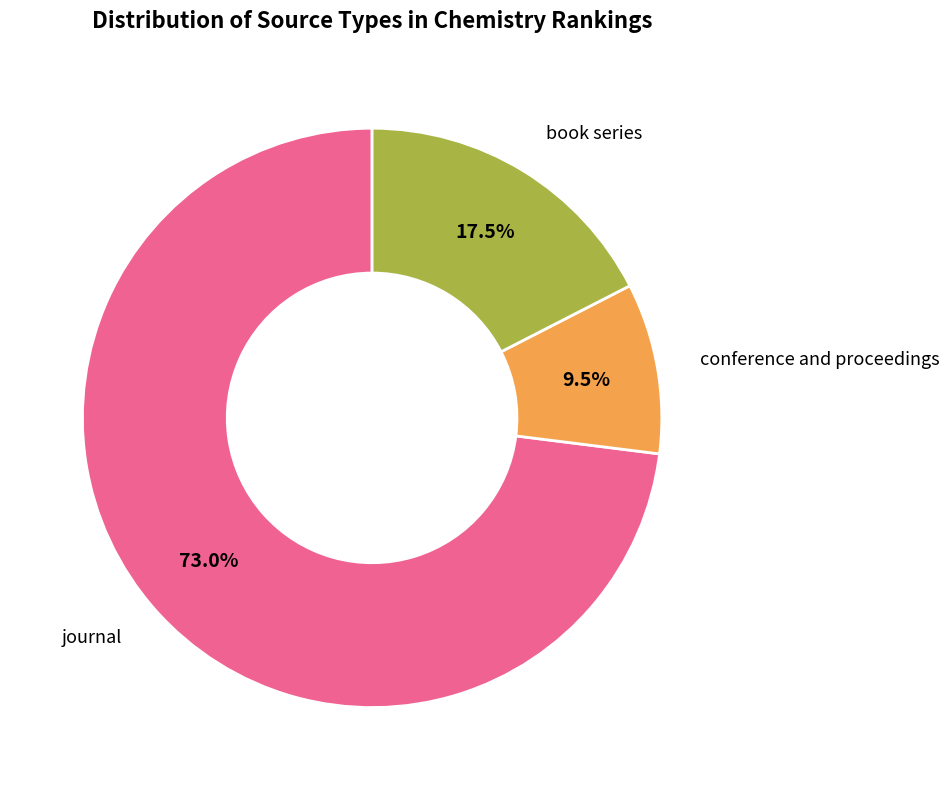

True or false: journal accounts for 73% of the total.

True